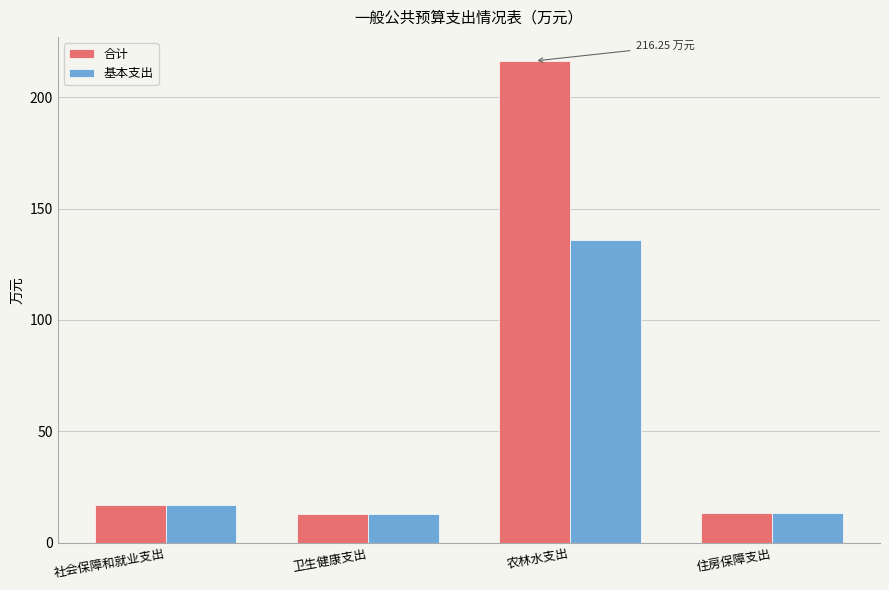

List the series in order of their overall mean, lowest first.

基本支出, 合计